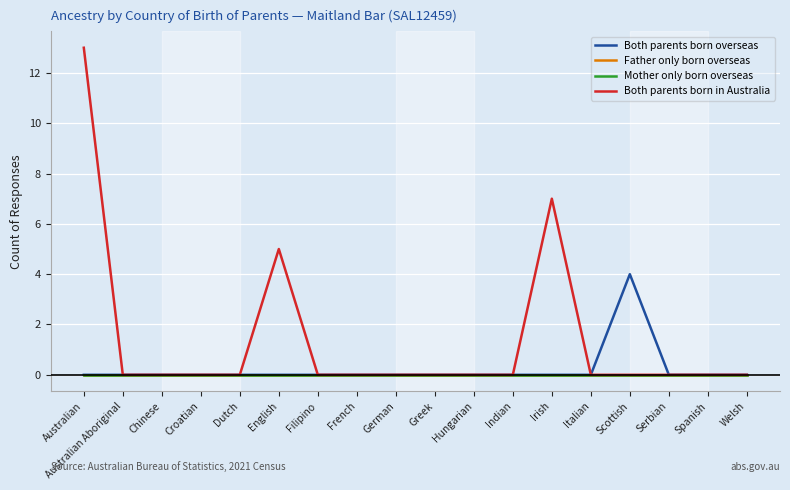

Does the chart have visible grid lines?

Yes